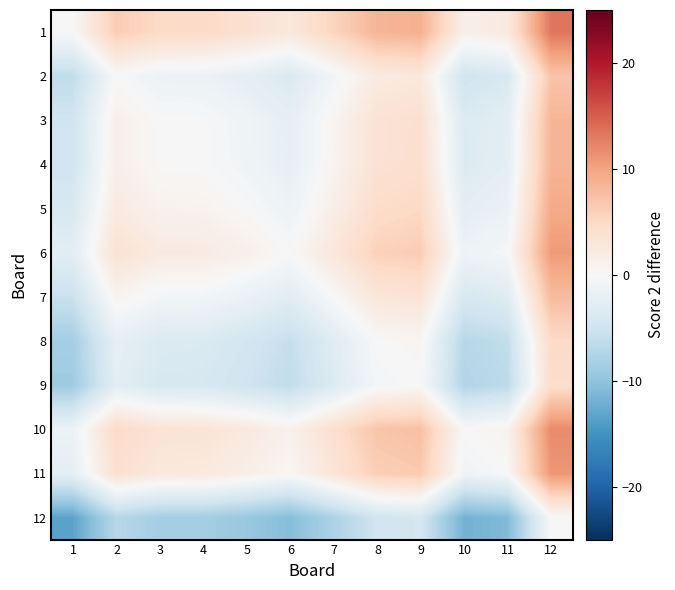

Reading left to right, transcribe all the data shown in this chart.

1: 1=0.0	2=6.3	3=4.9	4=4.8	5=3.9	6=2.6	7=5.5	8=8.5	9=8.9	10=1.4	11=2.3	12=13.3
2: 1=-6.3	2=0.0	3=-1.4	4=-1.5	5=-2.3	6=-3.6	7=-0.8	8=2.2	9=2.6	10=-4.8	11=-3.9	12=7.1
3: 1=-4.9	2=1.4	3=0.0	4=-0.1	5=-1.0	6=-2.3	7=0.6	8=3.6	9=4.0	10=-3.5	11=-2.6	12=8.4
4: 1=-4.8	2=1.5	3=0.1	4=-0.0	5=-0.9	6=-2.2	7=0.7	8=3.7	9=4.1	10=-3.4	11=-2.5	12=8.5
5: 1=-3.9	2=2.3	3=1.0	4=0.9	5=-0.0	6=-1.3	7=1.6	8=4.5	9=5.0	10=-2.5	11=-1.6	12=9.4
6: 1=-2.6	2=3.6	3=2.3	4=2.2	5=1.3	6=0.0	7=2.9	8=5.8	9=6.3	10=-1.2	11=-0.3	12=10.7
7: 1=-5.5	2=0.8	3=-0.6	4=-0.7	5=-1.6	6=-2.9	7=0.0	8=3.0	9=3.4	10=-4.1	11=-3.1	12=7.8
8: 1=-8.5	2=-2.2	3=-3.6	4=-3.7	5=-4.5	6=-5.8	7=-3.0	8=-0.0	9=0.4	10=-7.0	11=-6.1	12=4.9
9: 1=-8.9	2=-2.6	3=-4.0	4=-4.1	5=-5.0	6=-6.3	7=-3.4	8=-0.4	9=0.0	10=-7.5	11=-6.6	12=4.4
10: 1=-1.4	2=4.8	3=3.5	4=3.4	5=2.5	6=1.2	7=4.1	8=7.0	9=7.5	10=0.0	11=0.9	12=11.9
11: 1=-2.3	2=3.9	3=2.6	4=2.5	5=1.6	6=0.3	7=3.1	8=6.1	9=6.6	10=-0.9	11=-0.0	12=11.0
12: 1=-13.3	2=-7.1	3=-8.4	4=-8.5	5=-9.4	6=-10.7	7=-7.8	8=-4.9	9=-4.4	10=-11.9	11=-11.0	12=0.0